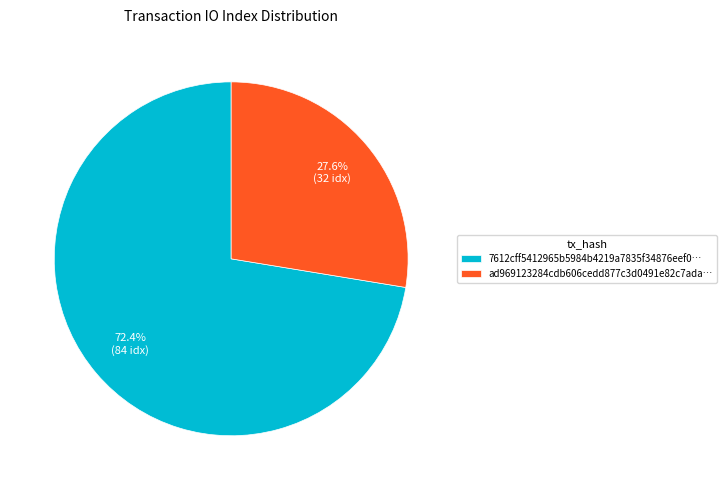

Rank the categories by value from lowest to highest.

ad969123284cdb606cedd877c3d0491e82c7ada…, 7612cff5412965b5984b4219a7835f34876eef0…